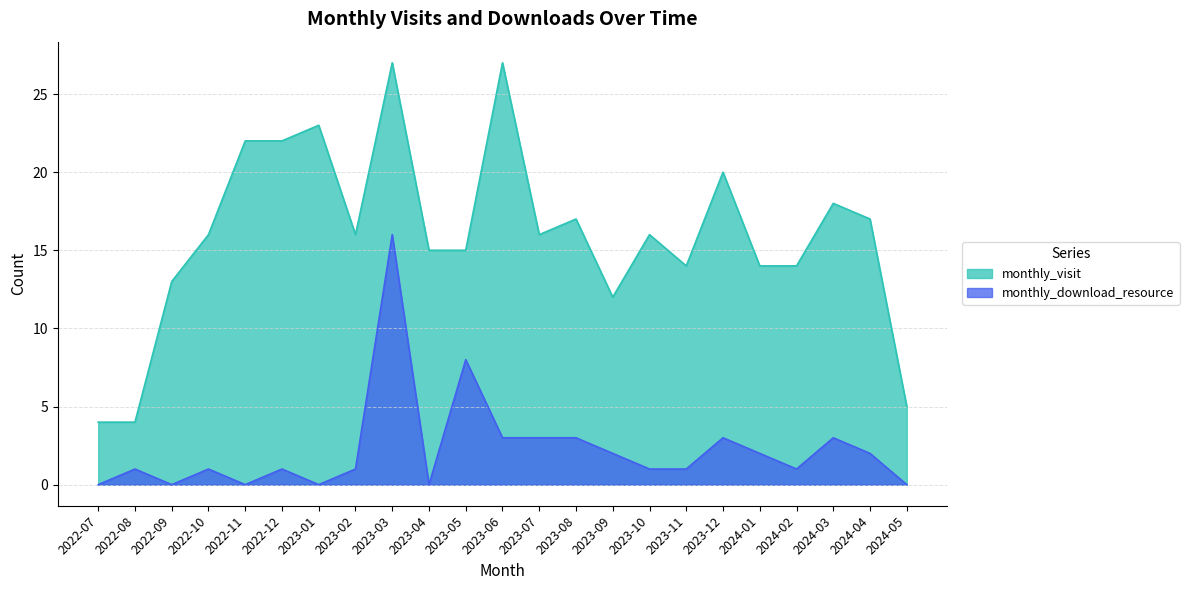

What is the spread (max minus min) of values at 2023-11?

13